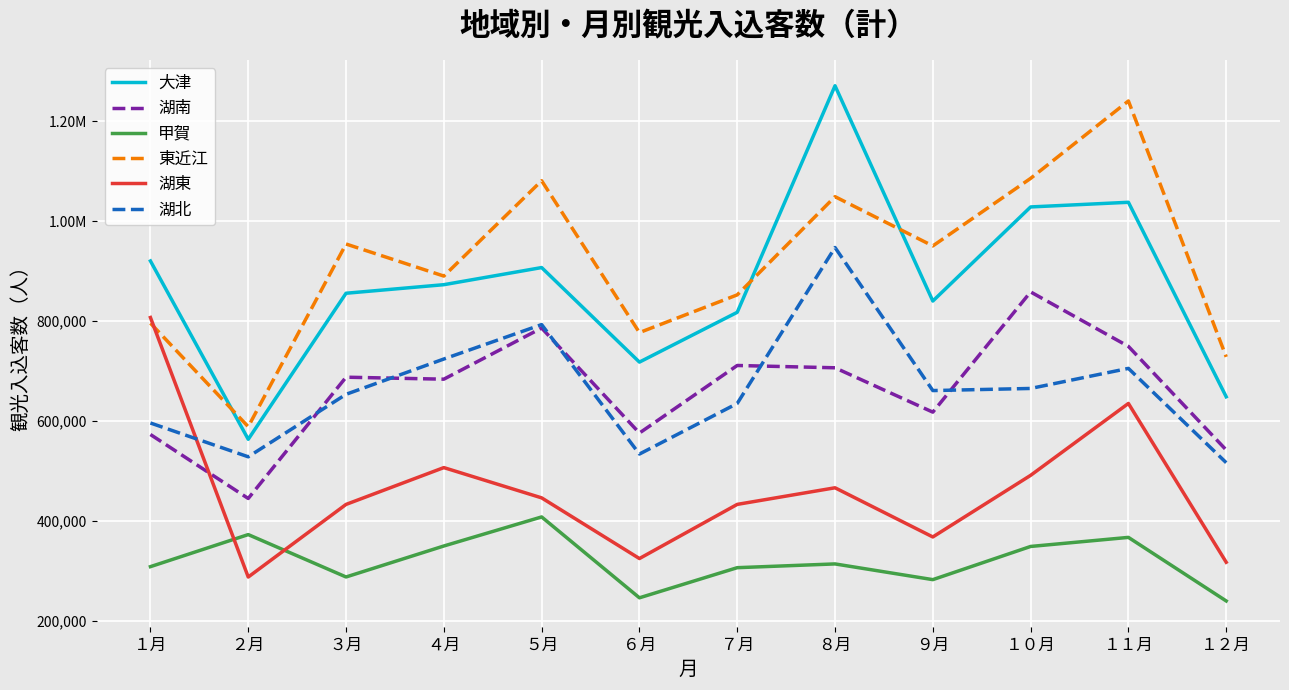

True or false: 甲賀 and 湖北 cross at least once.

False